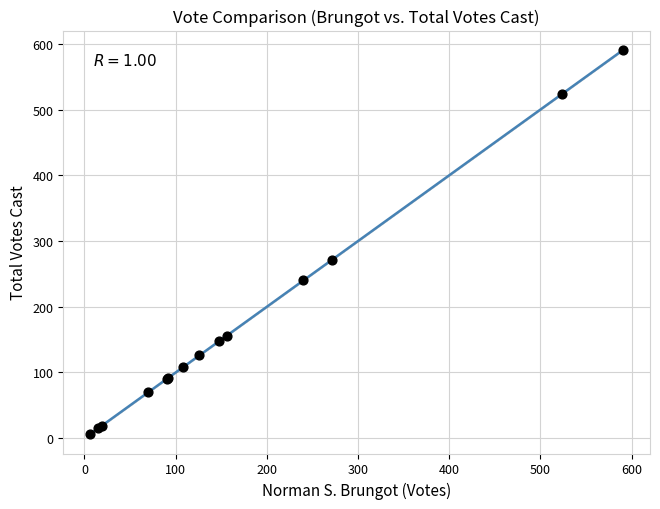

What Y value in the scatter plot is closest to 298?

271